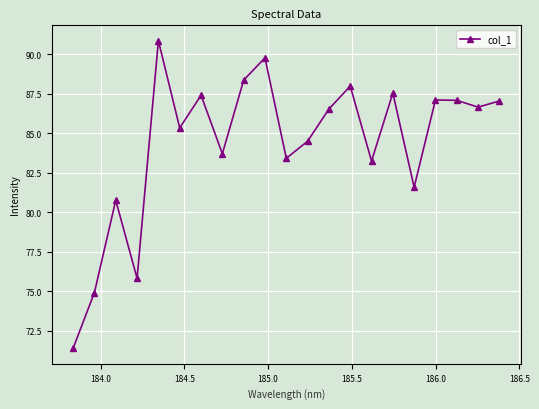

True or false: the data has more than 1 interior local peaks.

True